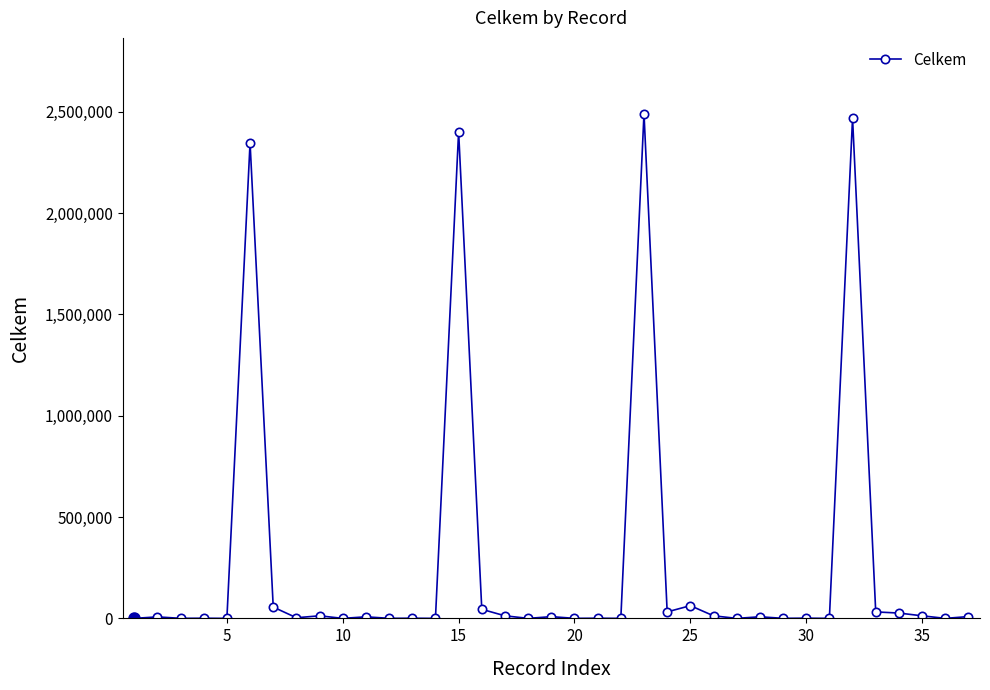

True or false: the data has more than 2 interior local peaks.

True